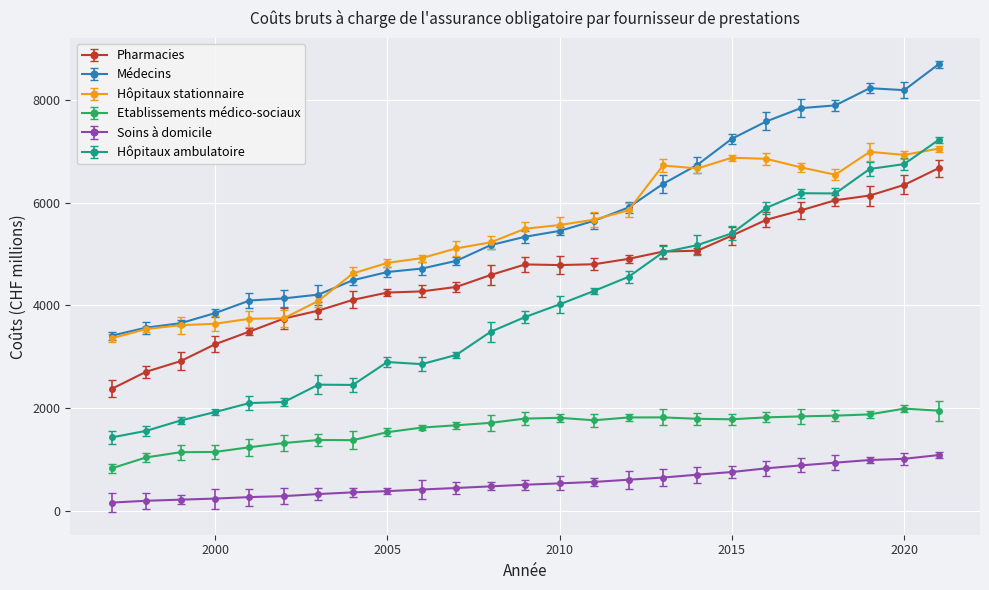

True or false: Etablissements médico-sociaux has more than 1 interior local peaks.

True